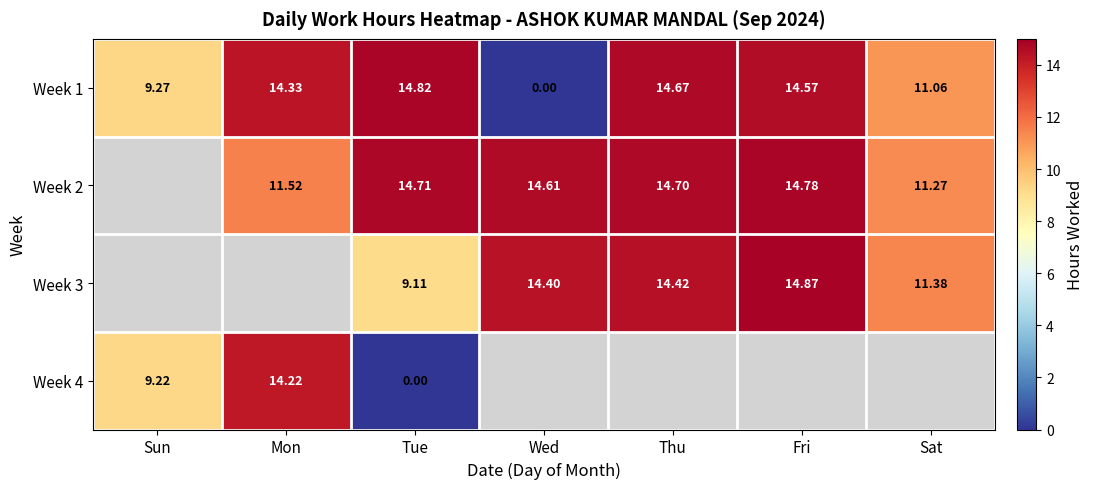

Which category has the highest value in the Week 1 series?

Tue